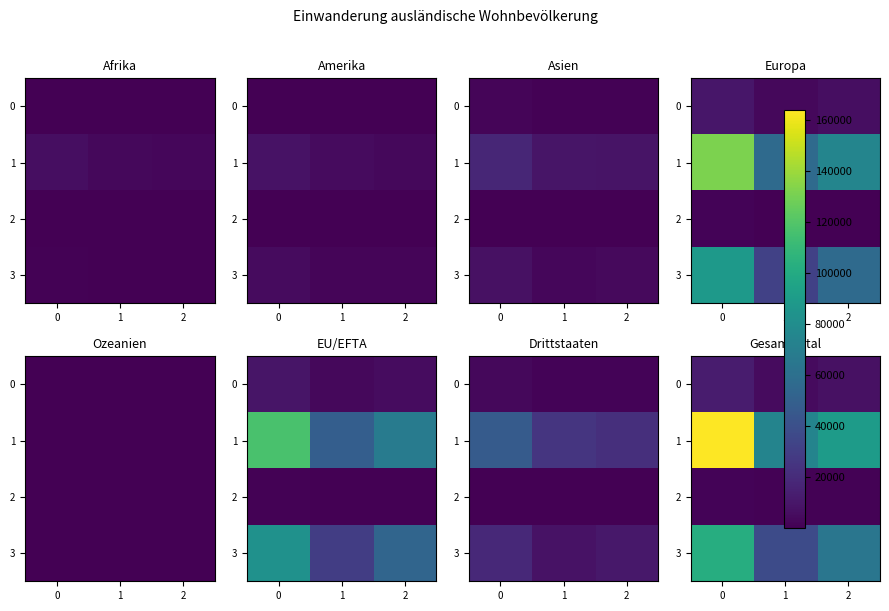

Where is 3 nearest to the value 69783?

2